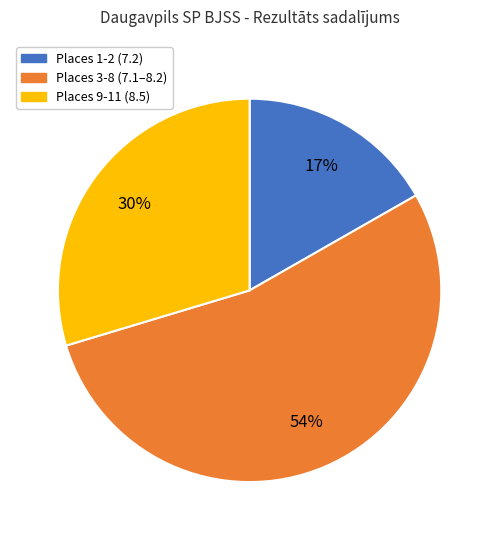

How many segments does this pie chart have?

3